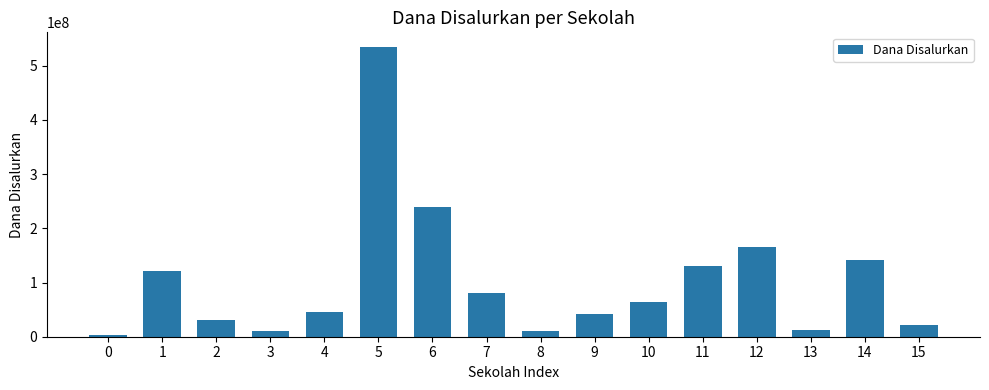

Which has a higher value, 2 or 0?

2